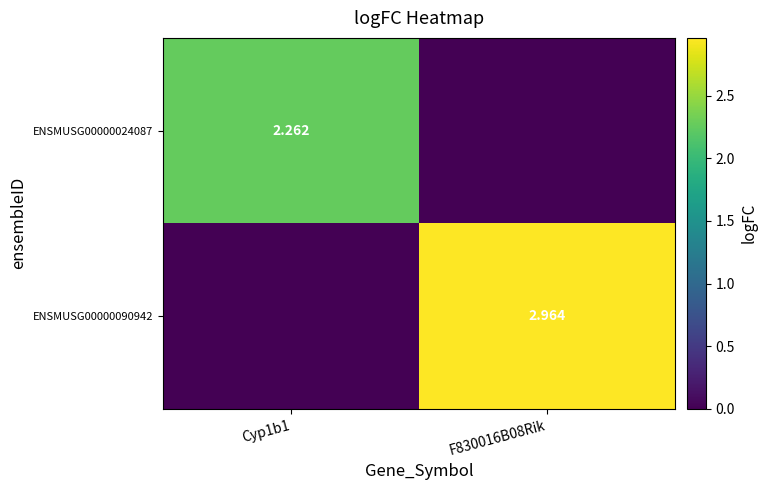

What is the average value of the ENSMUSG00000024087 series?

1.1